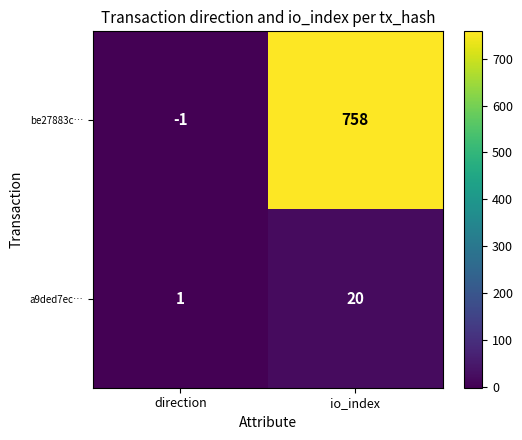

At which category is the sum across all series the highest?

io_index